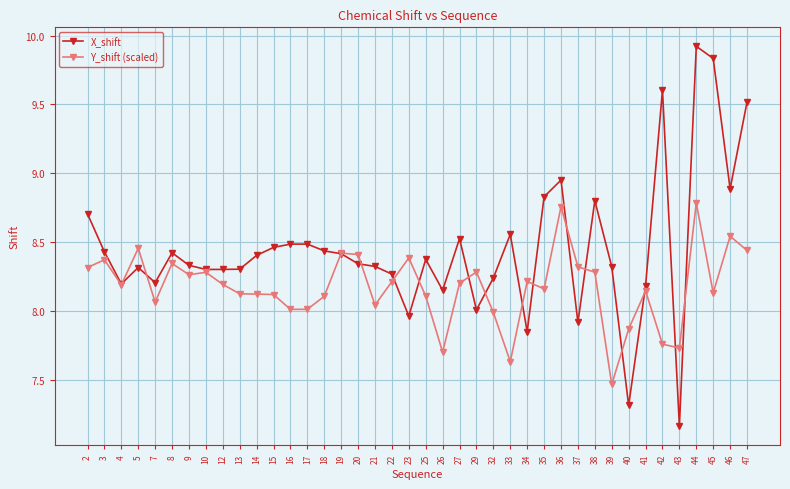

Which series has the largest total across all categories?

X_shift